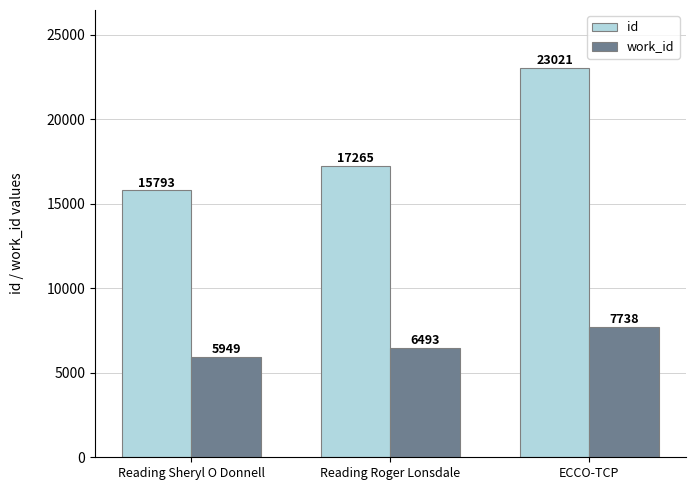

What is the label of the 3rd bar from the left?

ECCO-TCP